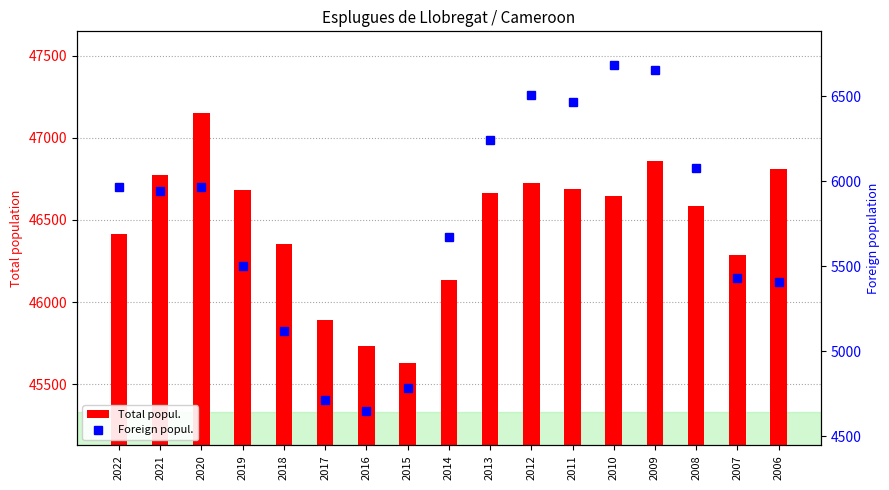

Which series has the largest total across all categories?

Total popul.